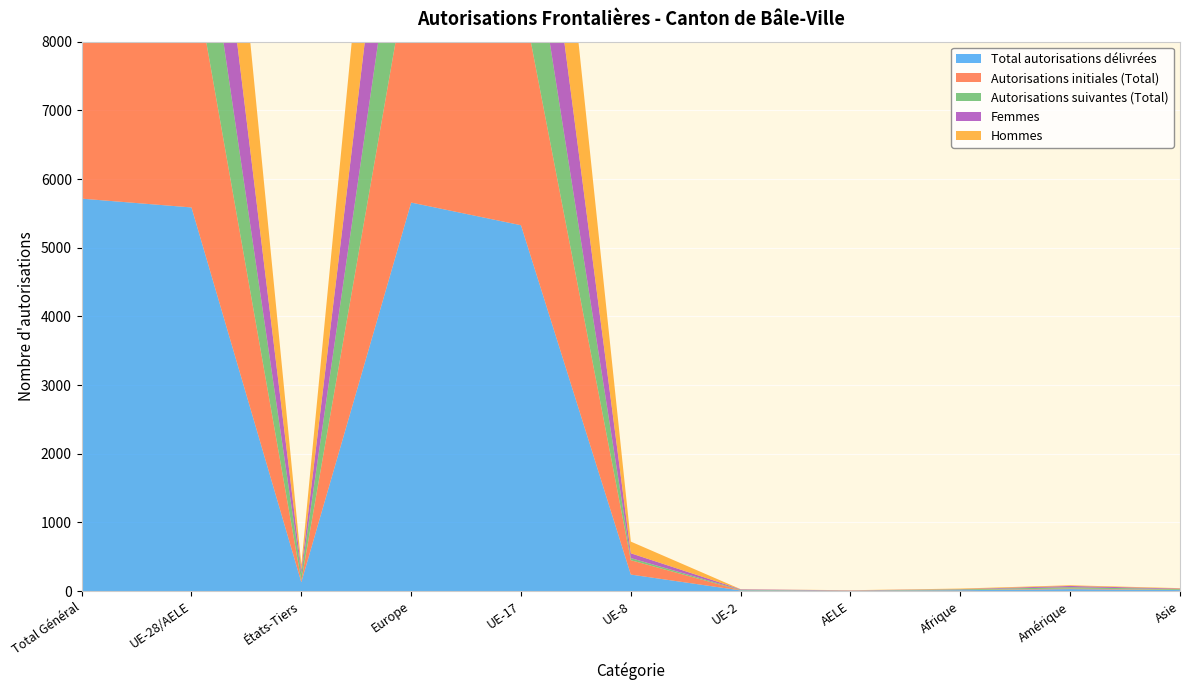

Reading right to left, transcribe all the data shown in this chart.

Total autorisations délivrées: Asie=14	Amérique=28	Afrique=12	AELE=4	UE-2=9	UE-8=240	UE-17=5327	Europe=5657	États-Tiers=128	UE-28/AELE=5586	Total Général=5714
Autorisations initiales (Total): Asie=3	Amérique=9	Afrique=2	AELE=4	UE-2=2	UE-8=209	UE-17=3413	Europe=3638	États-Tiers=24	UE-28/AELE=3628	Total Général=3652
Autorisations suivantes (Total): Asie=11	Amérique=19	Afrique=10	AELE=0	UE-2=7	UE-8=31	UE-17=1914	Europe=2019	États-Tiers=104	UE-28/AELE=1958	Total Général=2062
Femmes: Asie=8	Amérique=18	Afrique=4	AELE=2	UE-2=7	UE-8=70	UE-17=2198	Europe=2300	États-Tiers=51	UE-28/AELE=2279	Total Général=2330
Hommes: Asie=6	Amérique=10	Afrique=8	AELE=2	UE-2=2	UE-8=170	UE-17=3129	Europe=3357	États-Tiers=77	UE-28/AELE=3307	Total Général=3384